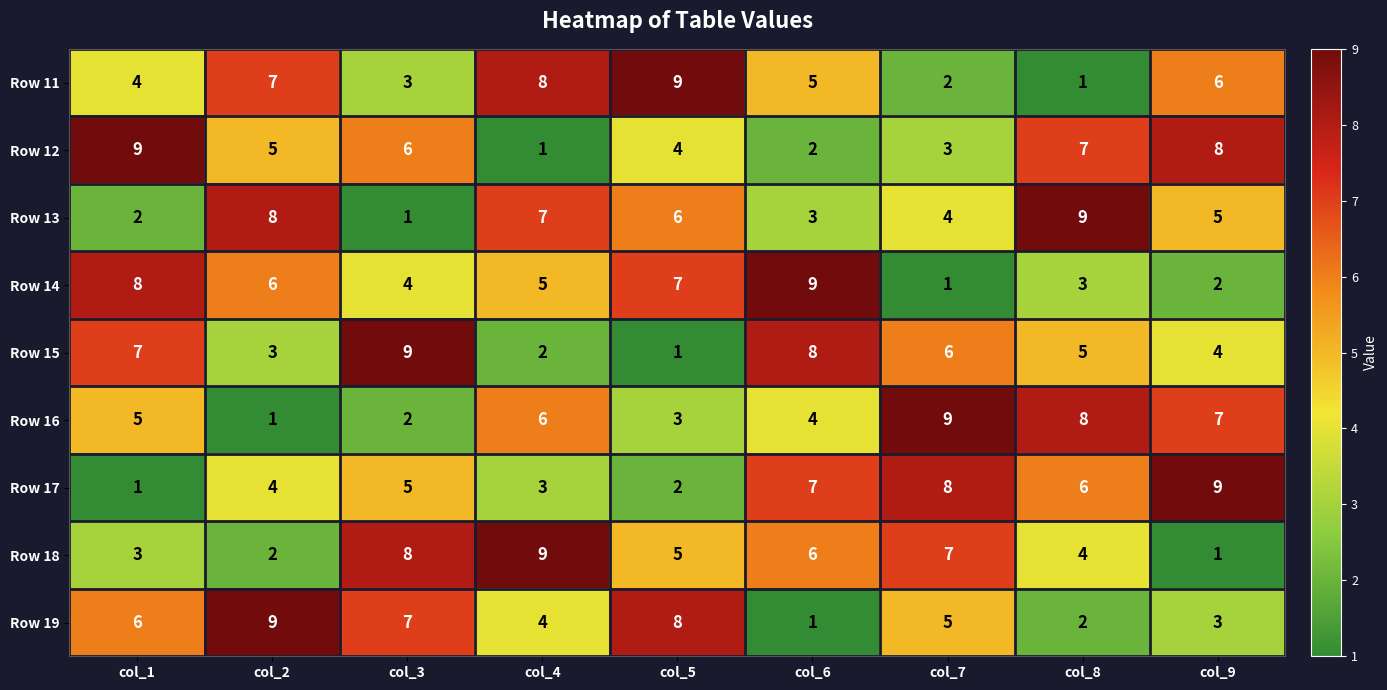

What is the difference between the maximum and second lowest values in the Row 12 series?

7